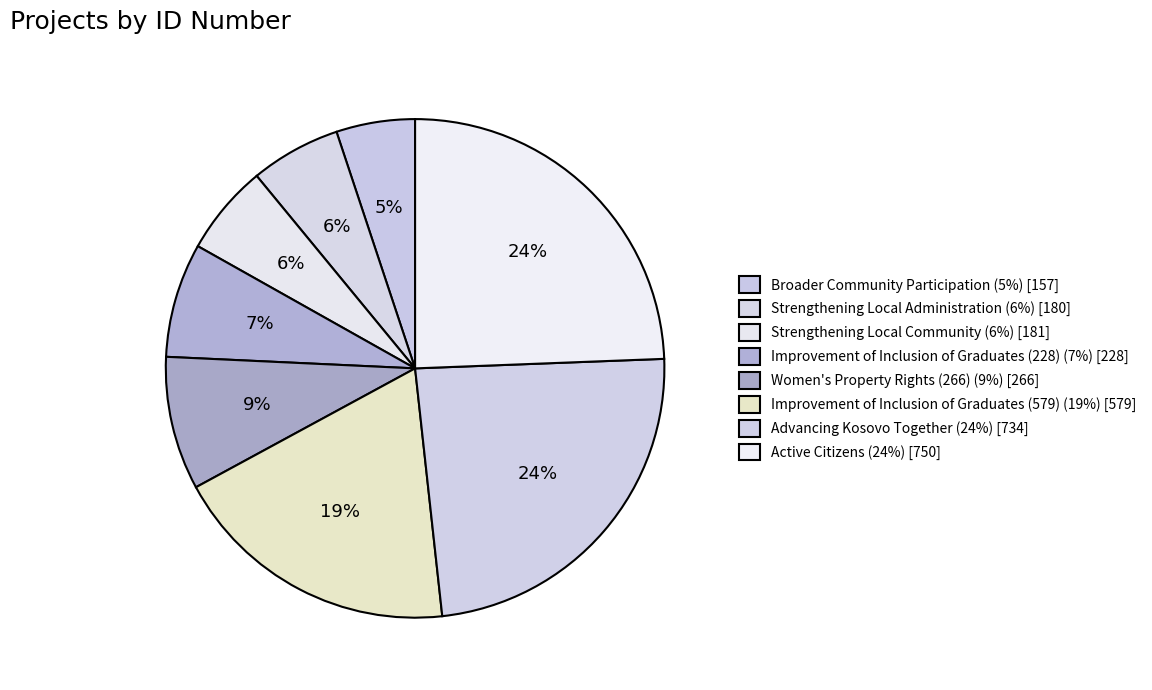

How many segments does this pie chart have?

8